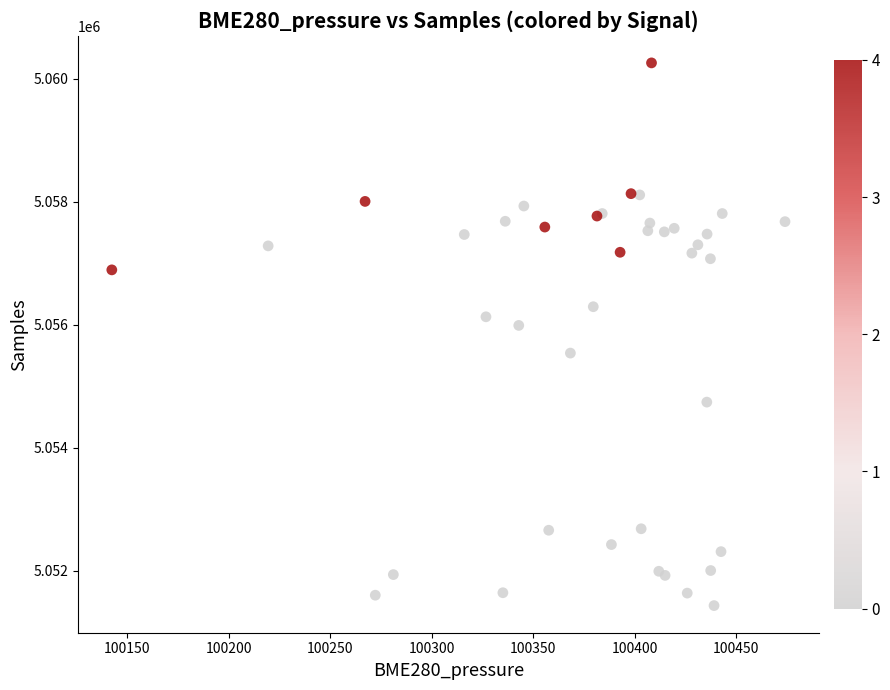

What Y value in the scatter plot is closest to 5055843?

5055987